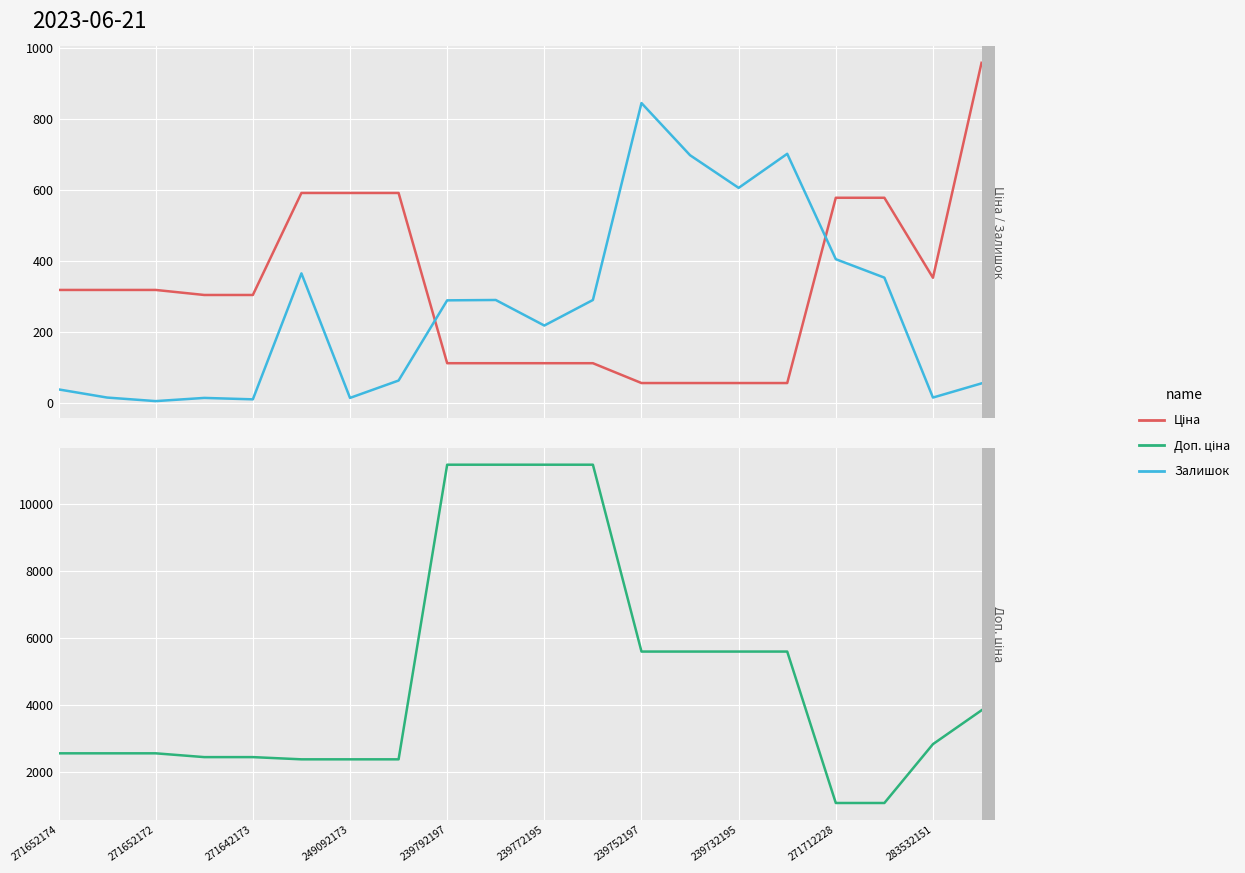

How many series are shown in this chart?

3